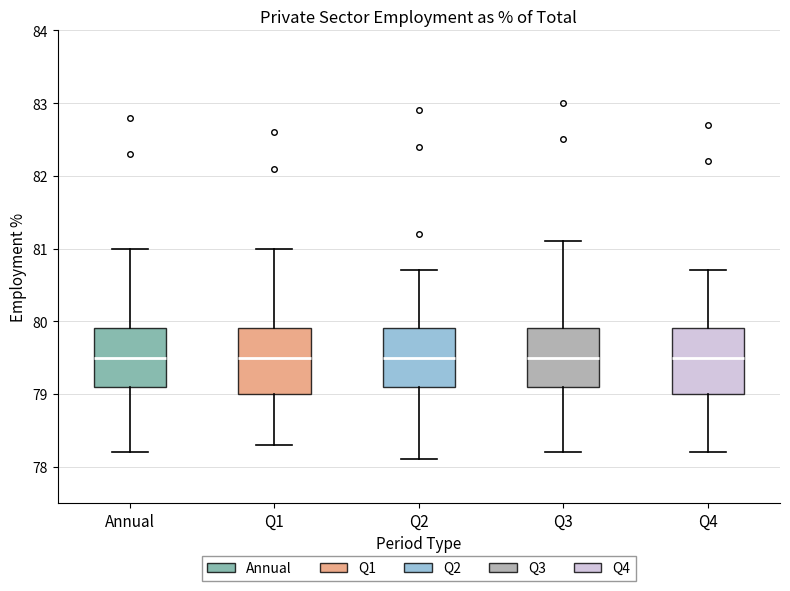

Where is the lower edge of the box for Q2 on the y-axis? The values are not printed on the chart, so give them approximately, as read against the axis.

79.1